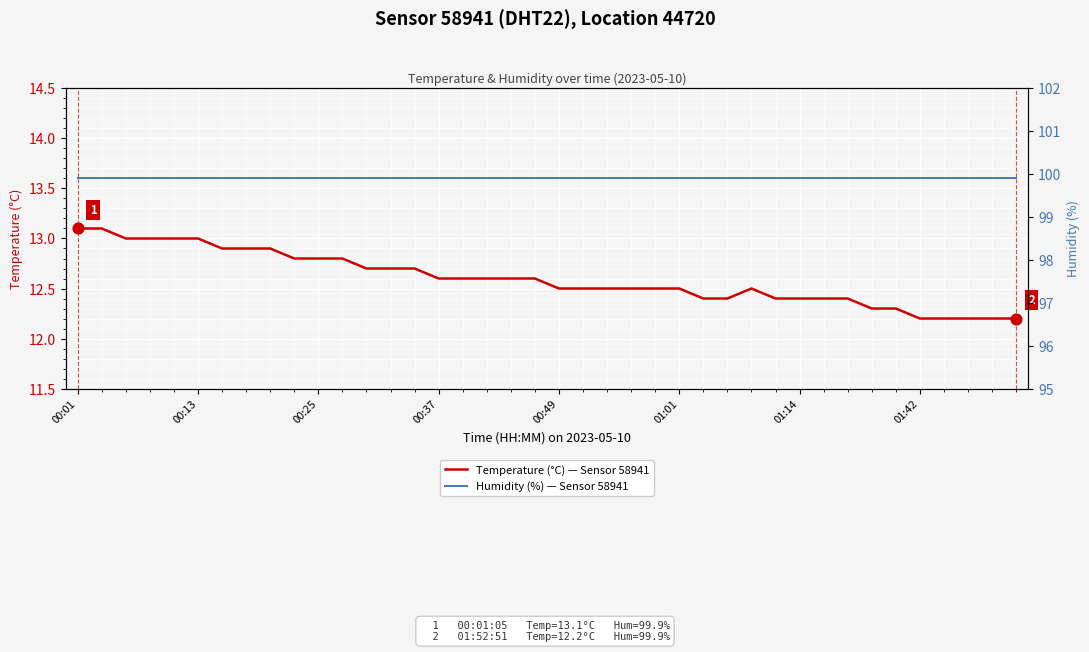

Which series has the largest total across all categories?

Humidity (%) — Sensor 58941